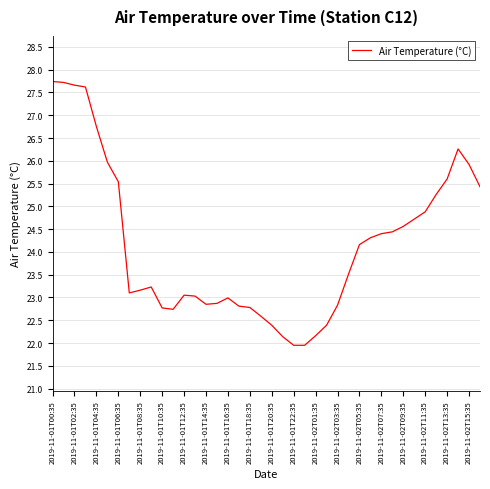

What is the difference between the maximum and minimum values?

5.8